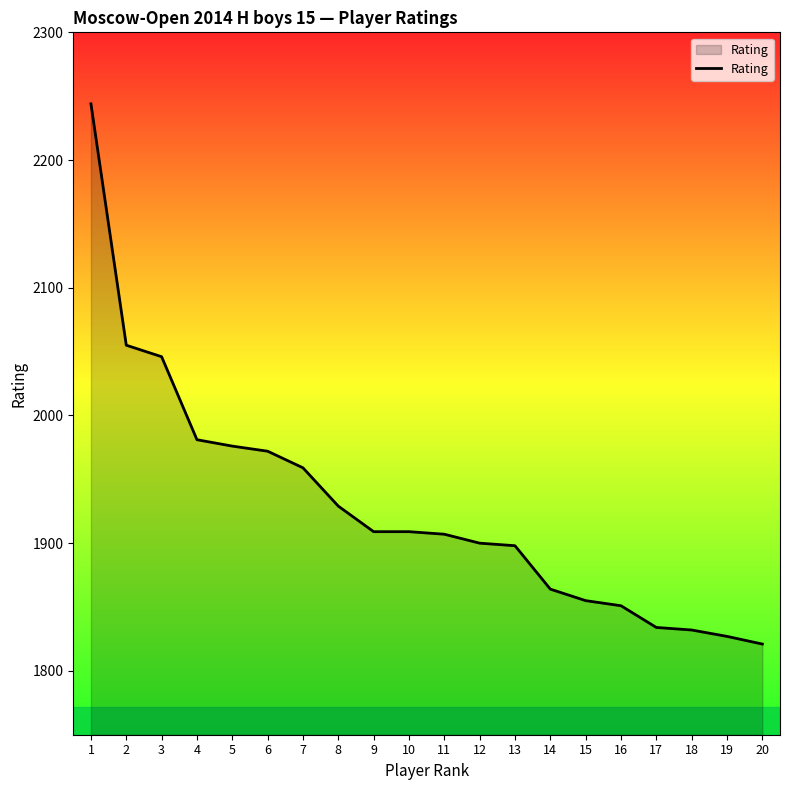

What value does the data have at 1, to the nearest 5?

2245